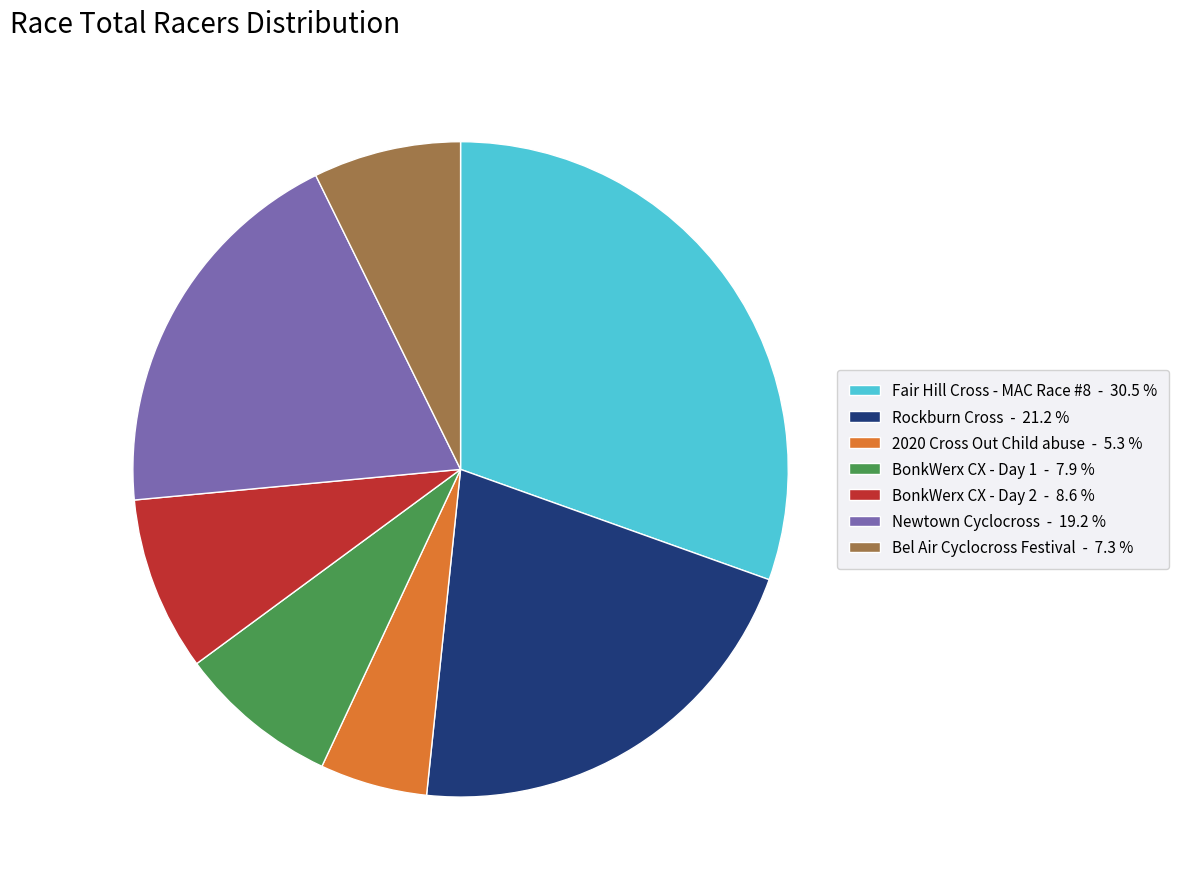

Does BonkWerx CX - Day 2 account for over 50% of the chart?

No